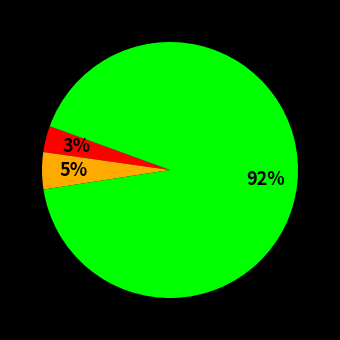

Is there any slice that represents more than half of the pie?

Yes